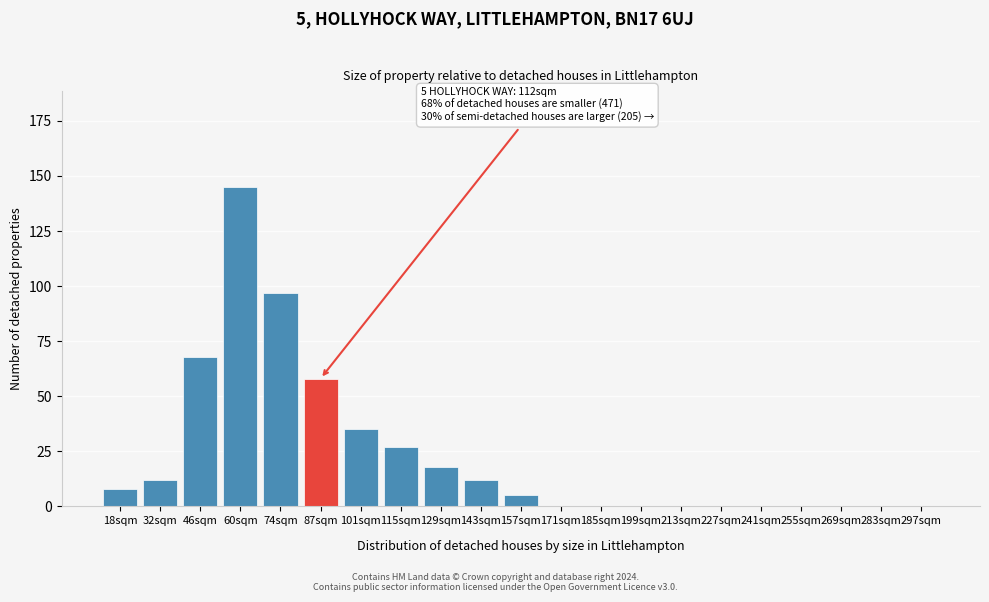

Reading right to left, what are all the values shown in this chart?

297sqm=0	283sqm=0	269sqm=0	255sqm=0	241sqm=0	227sqm=0	213sqm=0	199sqm=0	185sqm=0	171sqm=0	157sqm=5	143sqm=12	129sqm=18	115sqm=27	101sqm=35	87sqm=58	74sqm=97	60sqm=145	46sqm=68	32sqm=12	18sqm=8